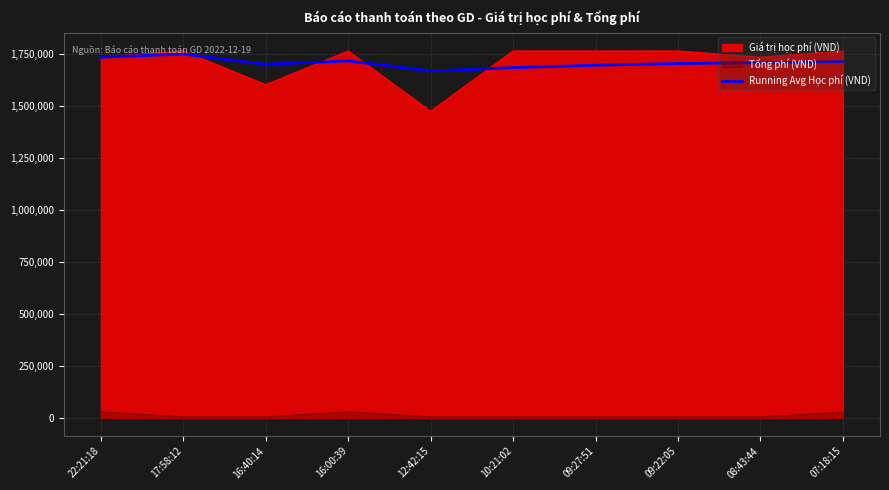

At 12:42:15, list the series in order from smallest to largest.

Tổng phí (VND), Giá trị học phí (VND), Running Avg Học phí (VND)